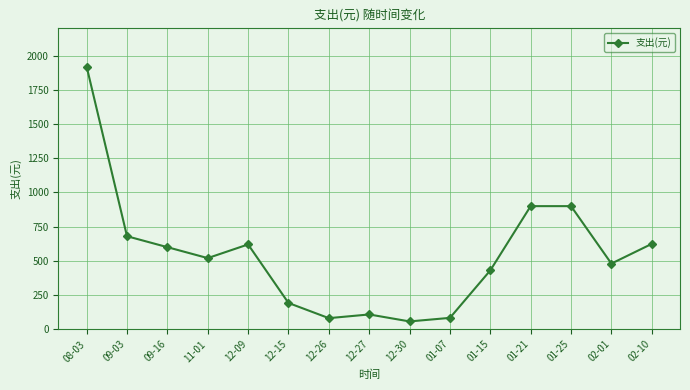

What is the ratio of the value at 02-01 to the value at 12-27?

4.4